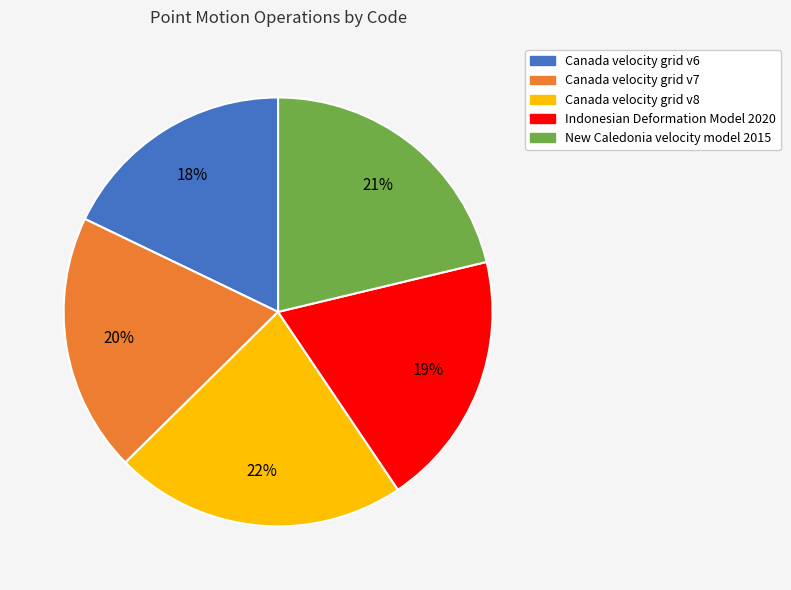

Combined, do New Caledonia velocity model 2015 and Canada velocity grid v6 account for over 50%?

No